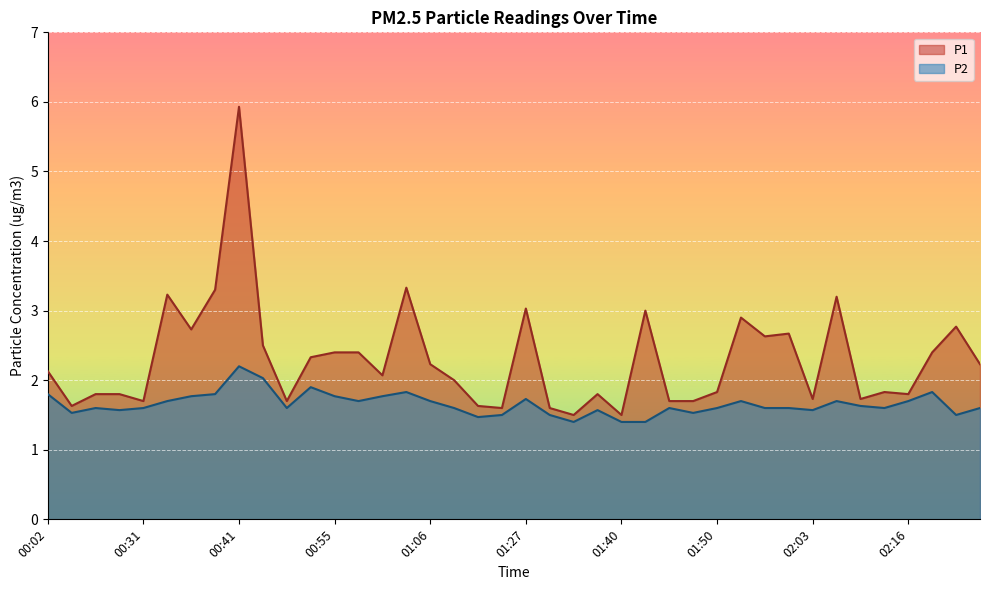

Is it true that P2 equals 0.4 at 01:19?

False